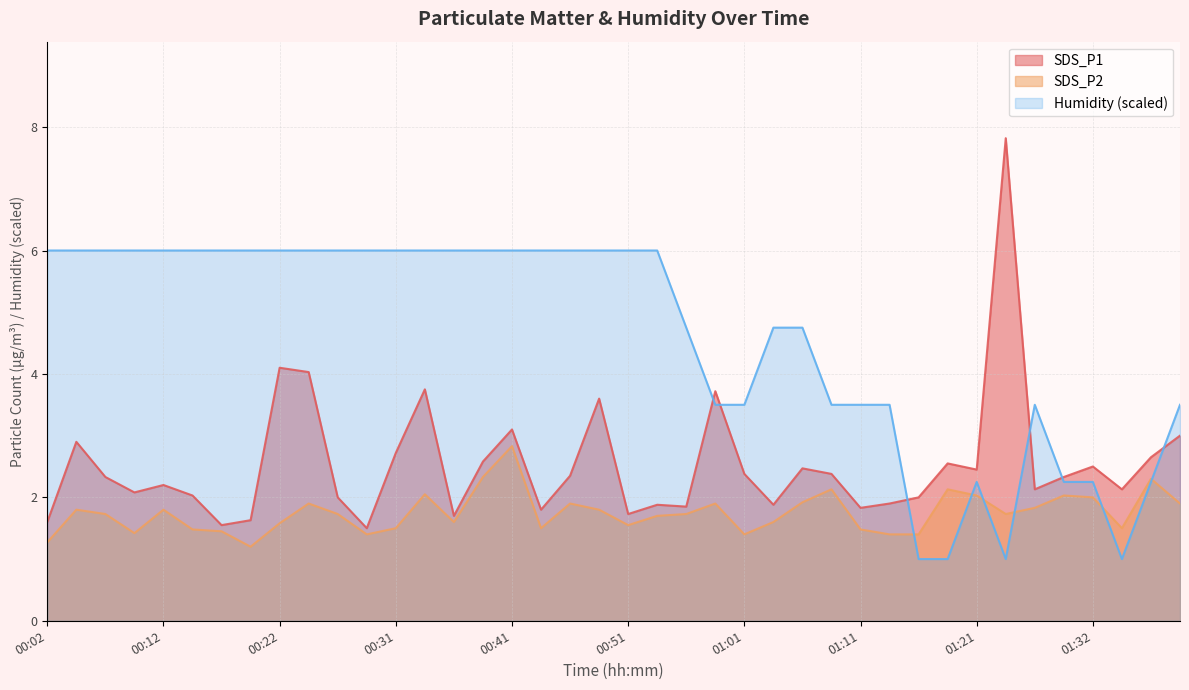

At which label does SDS_P2 reach its peak?

00:41